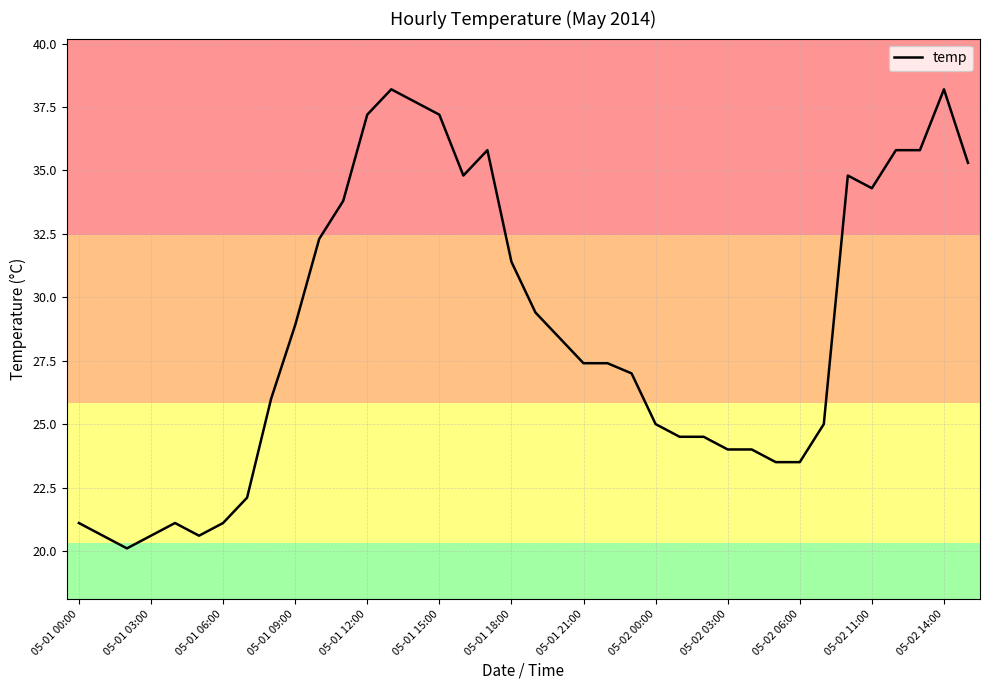

What is the maximum value shown in the chart?

38.2